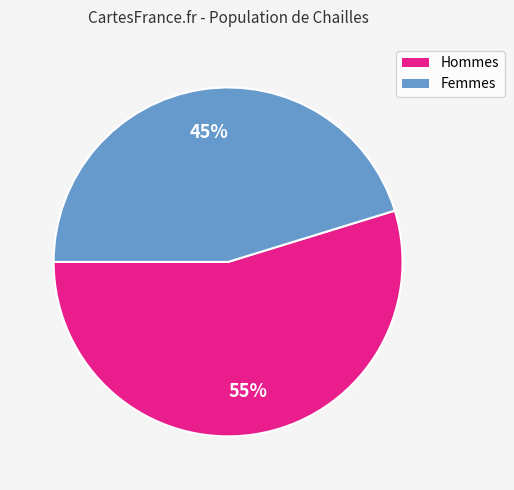

To the nearest percent, what is the difference between the largest and smallest slice percentages?

10%